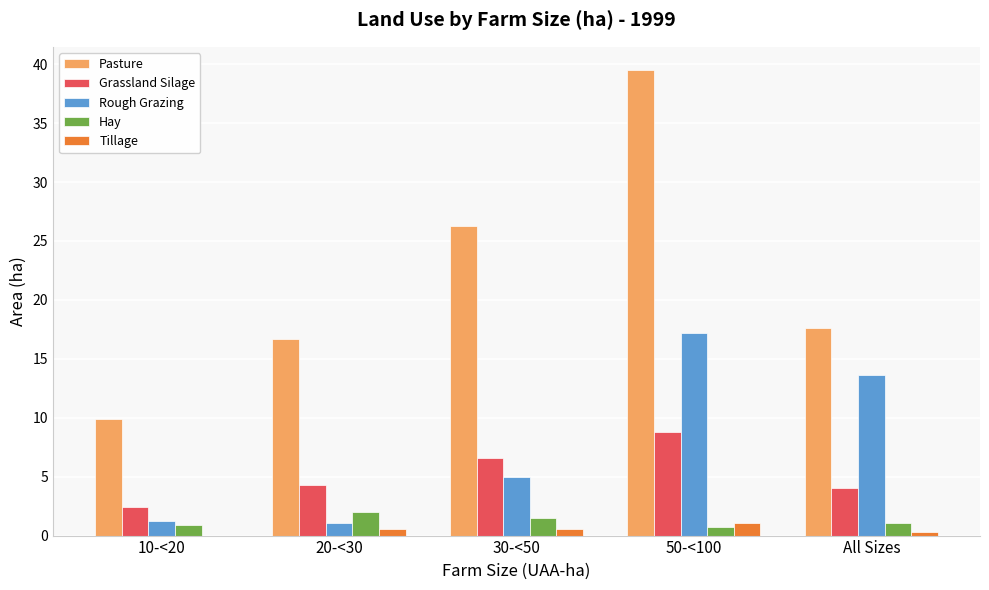

What is the sum of all Tillage values?

2.6